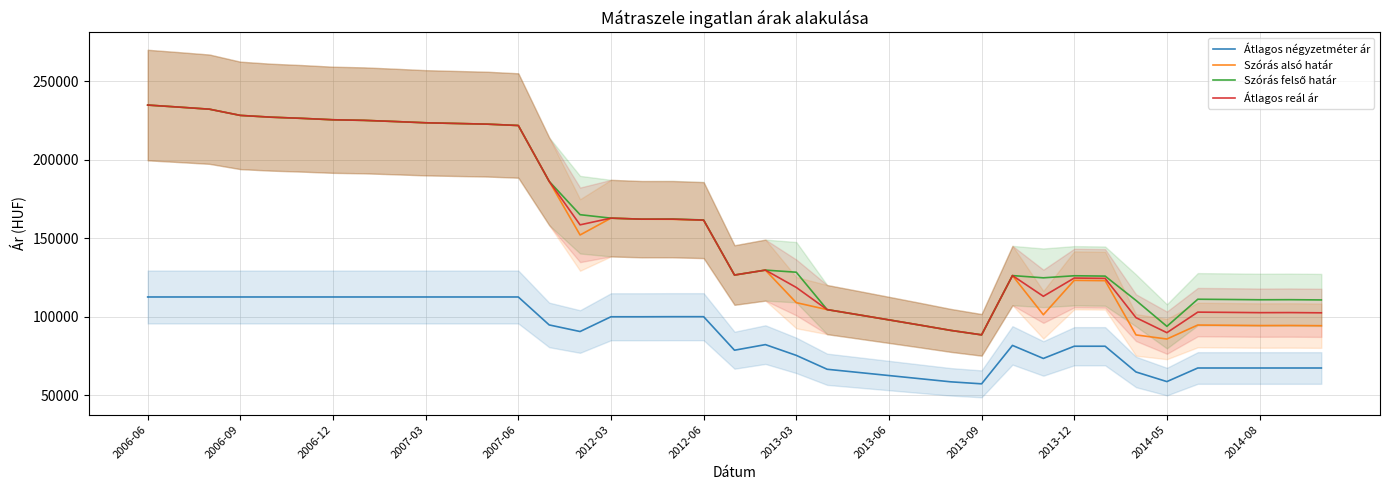

What is the maximum value for Szórás alsó határ?

234820